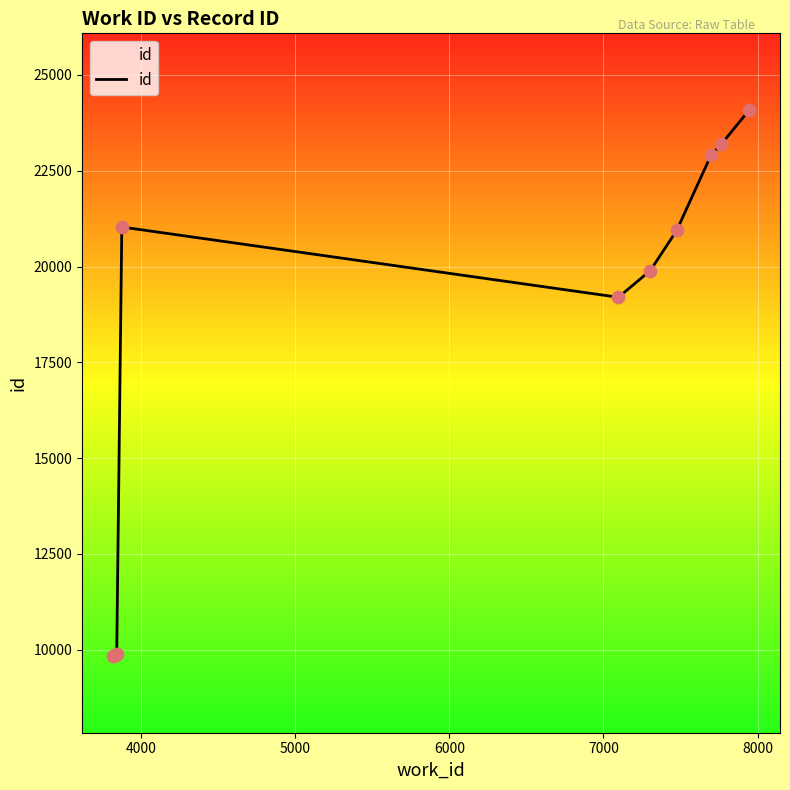

What is the difference between the maximum and minimum values?

14248